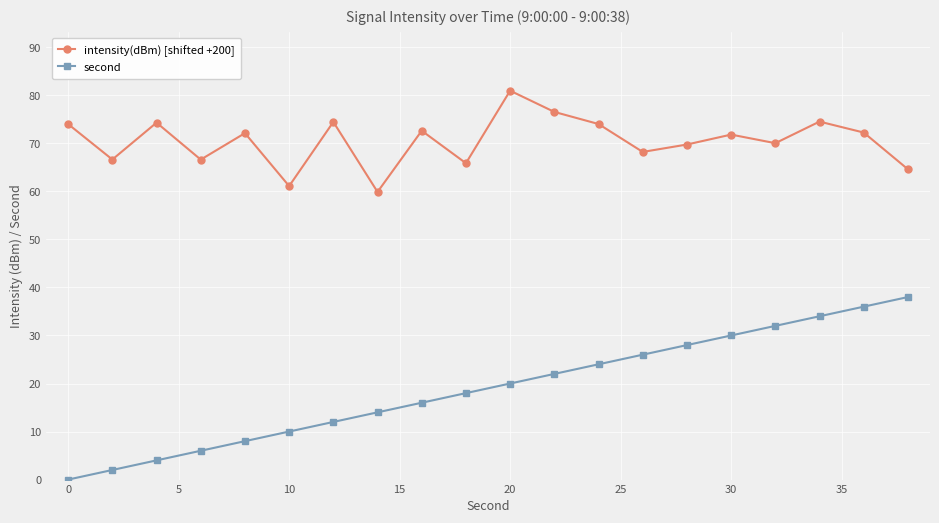

True or false: second and intensity(dBm) [shifted +200] cross at least once.

False